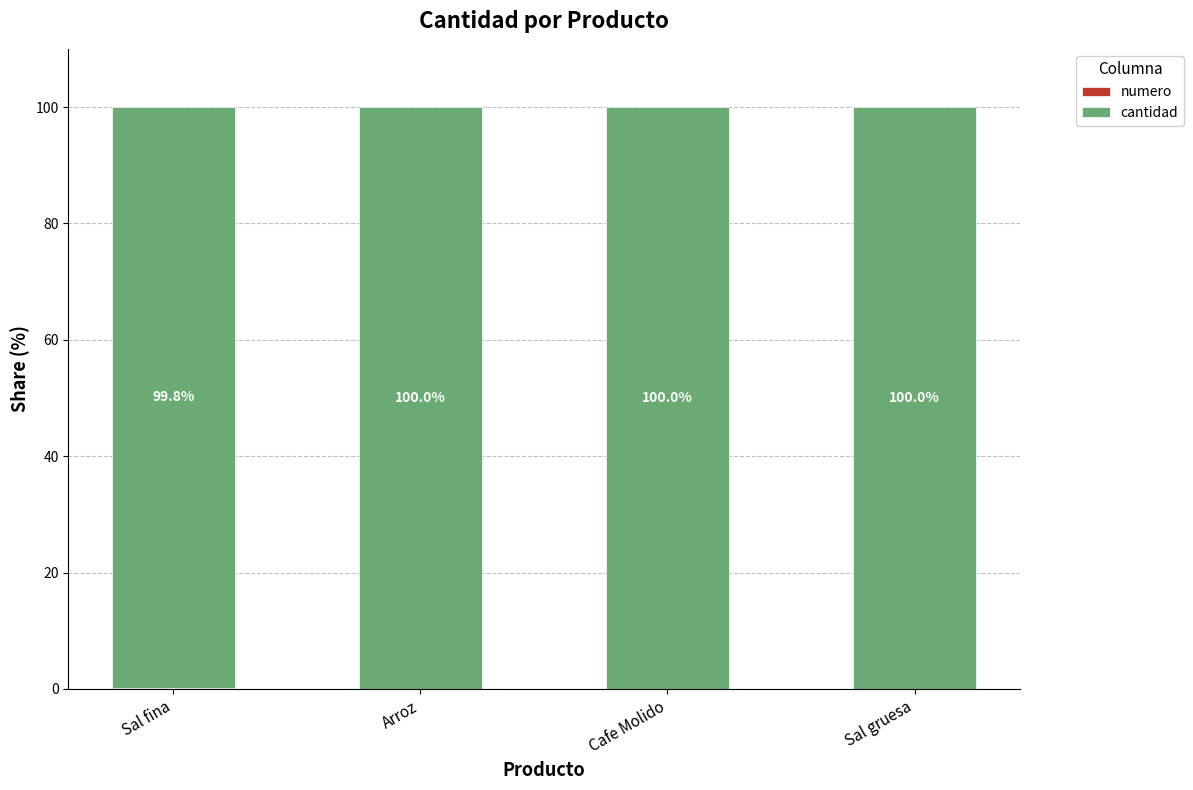

What is the total value across all series at Cafe Molido?

100.0